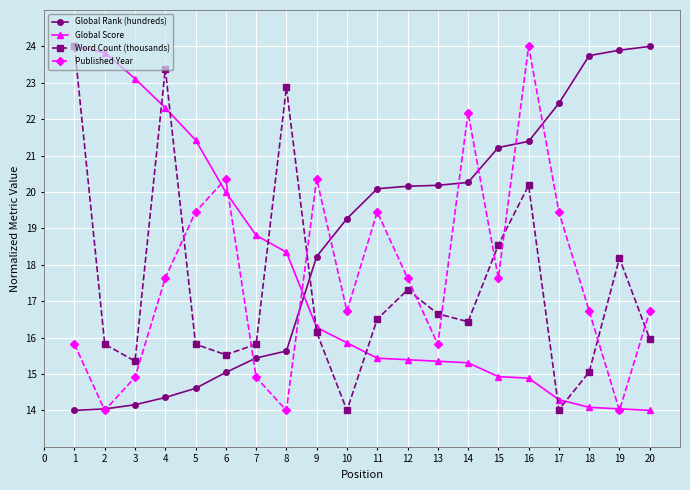

What is the total value across all series at 5?

71.3